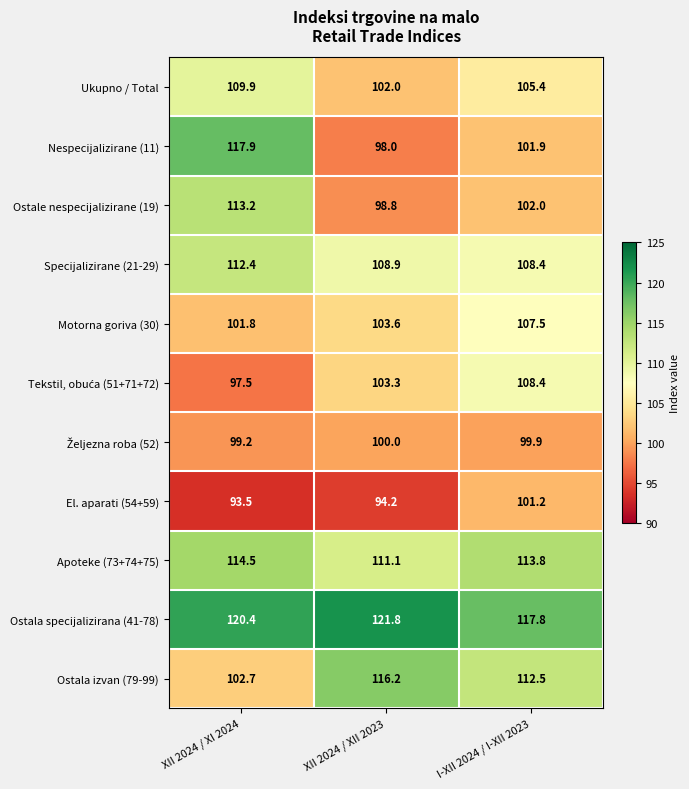

Between XII 2024 / XI 2024 and I-XII 2024 / I-XII 2023, which series saw the biggest shift?

Nespecijalizirane (11)